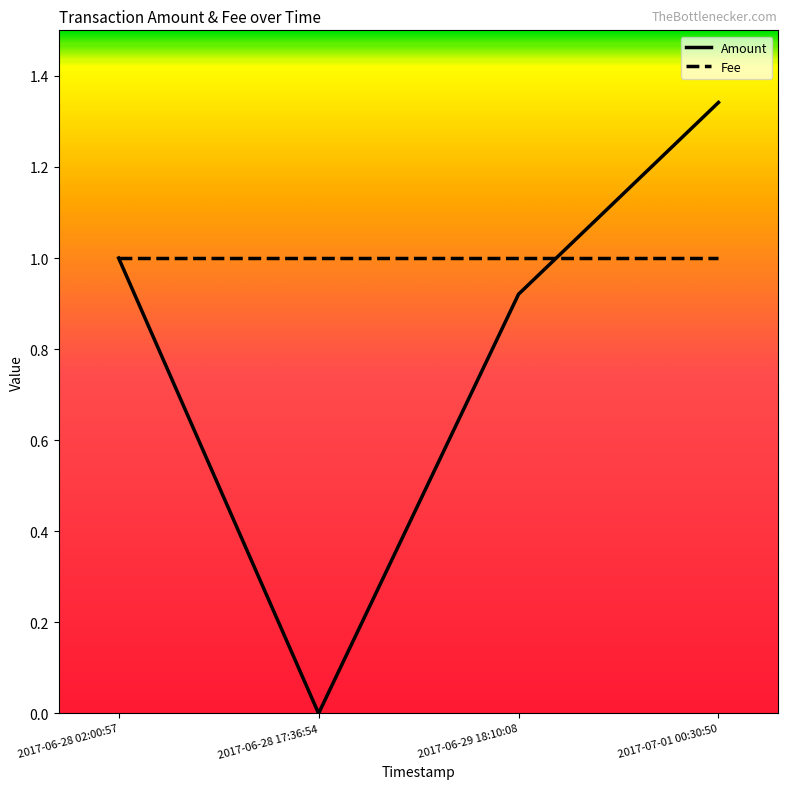

How many values in the Amount series are below 1?

2